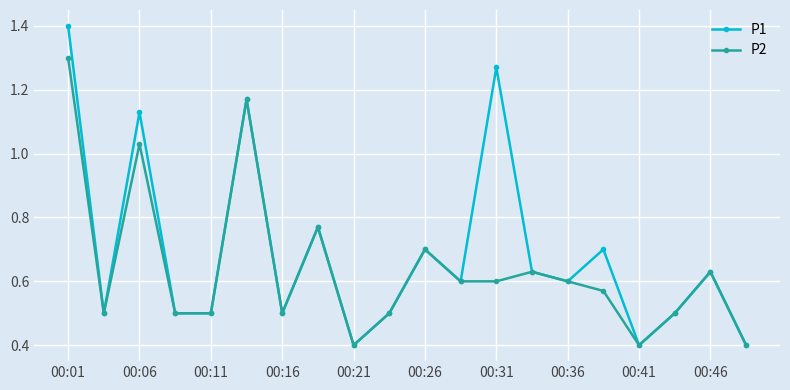

Which series has the widest spread of values?

P1